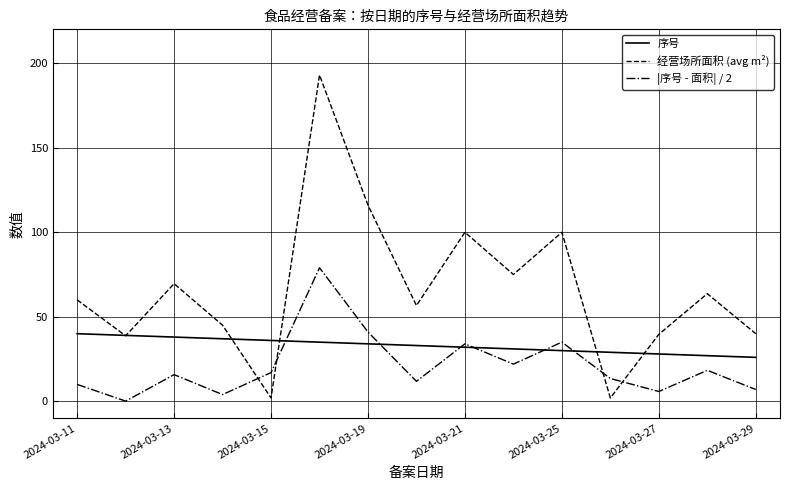

How many categories are shown in the chart?

15